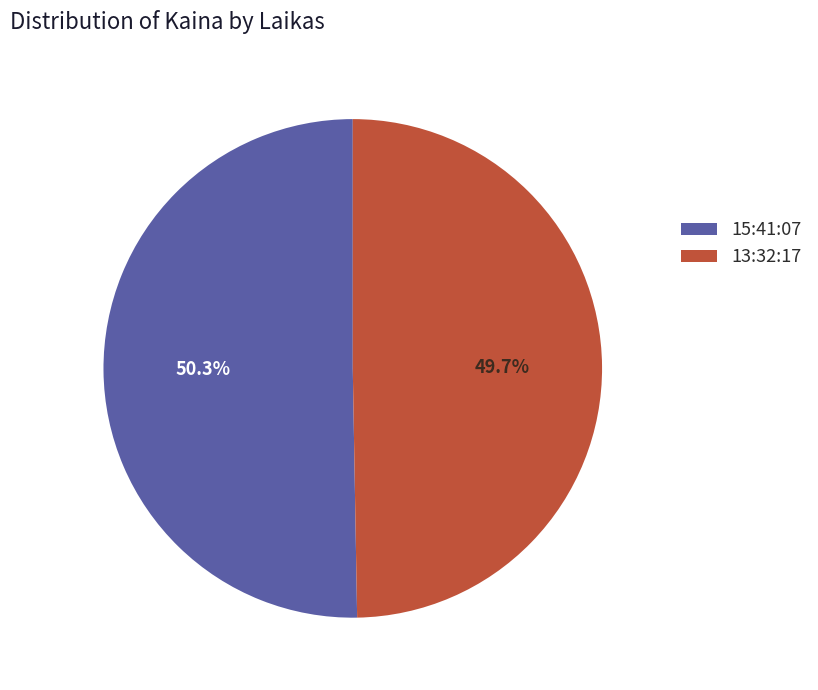

Rank the categories by value from highest to lowest.

15:41:07, 13:32:17